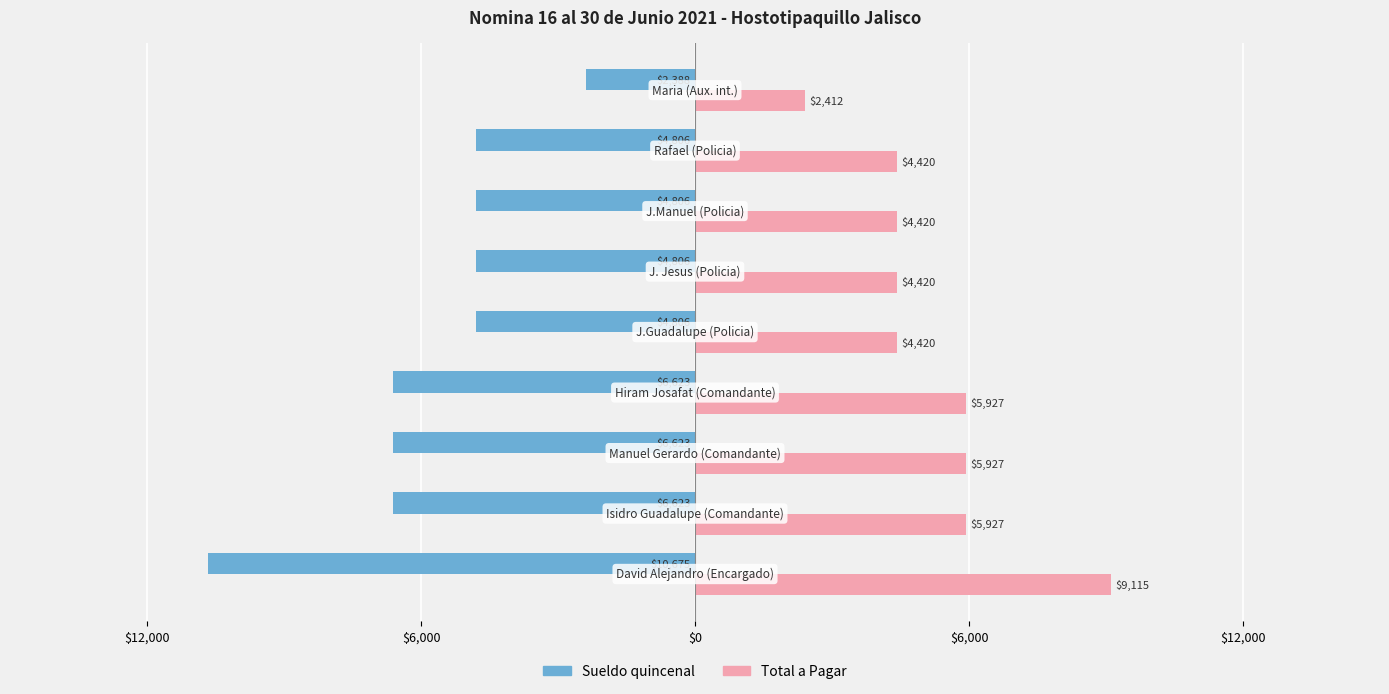

What are all the series names shown in the legend?

Sueldo quincenal, Total a Pagar